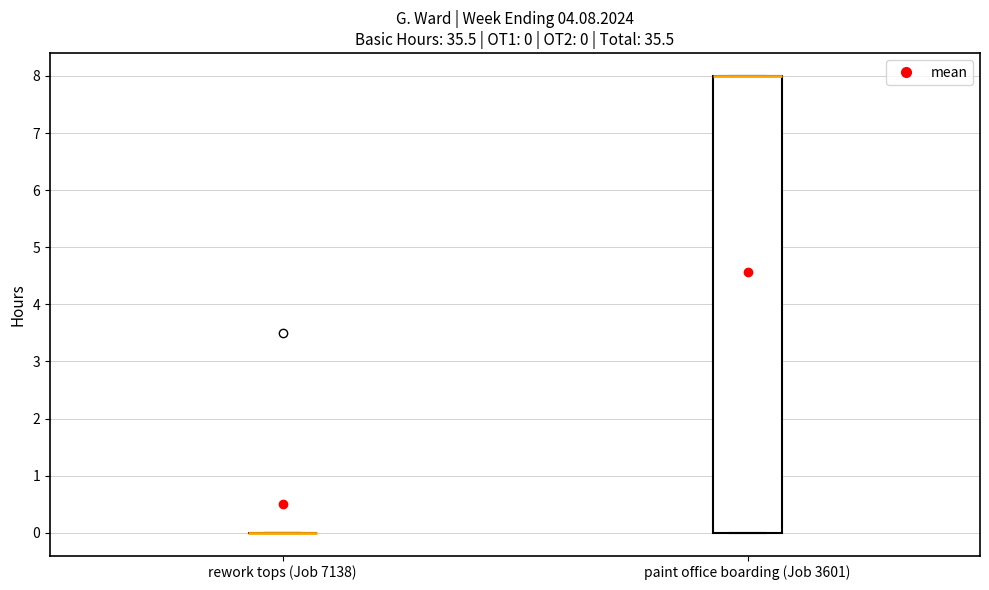

Which box is the tallest, from its lower edge to its upper edge?

paint office boarding (Job 3601)